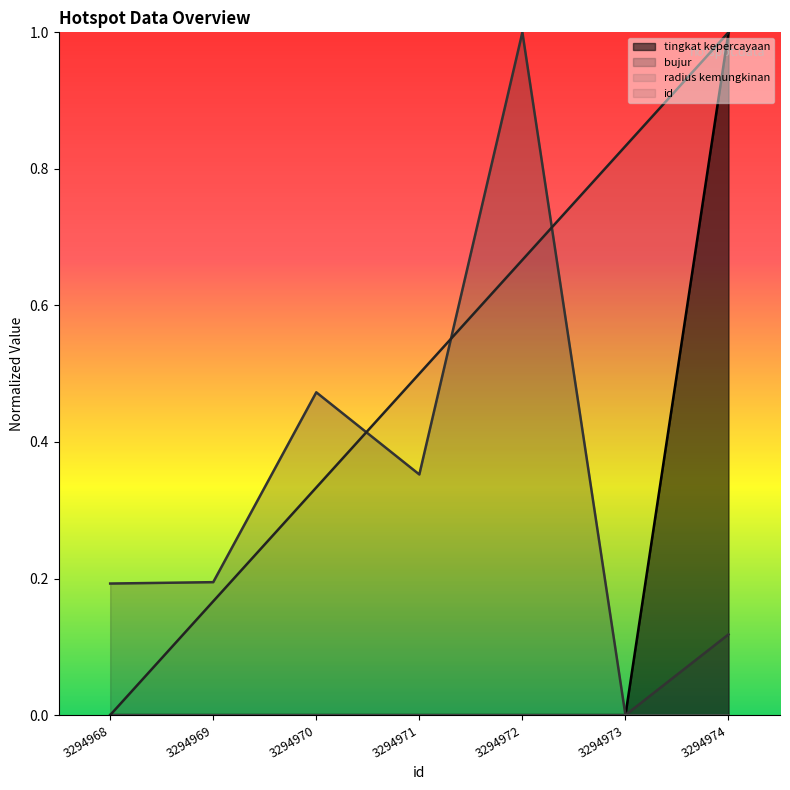

List the labels in order of tingkat kepercayaan value, smallest first.

3294968, 3294969, 3294970, 3294971, 3294972, 3294973, 3294974